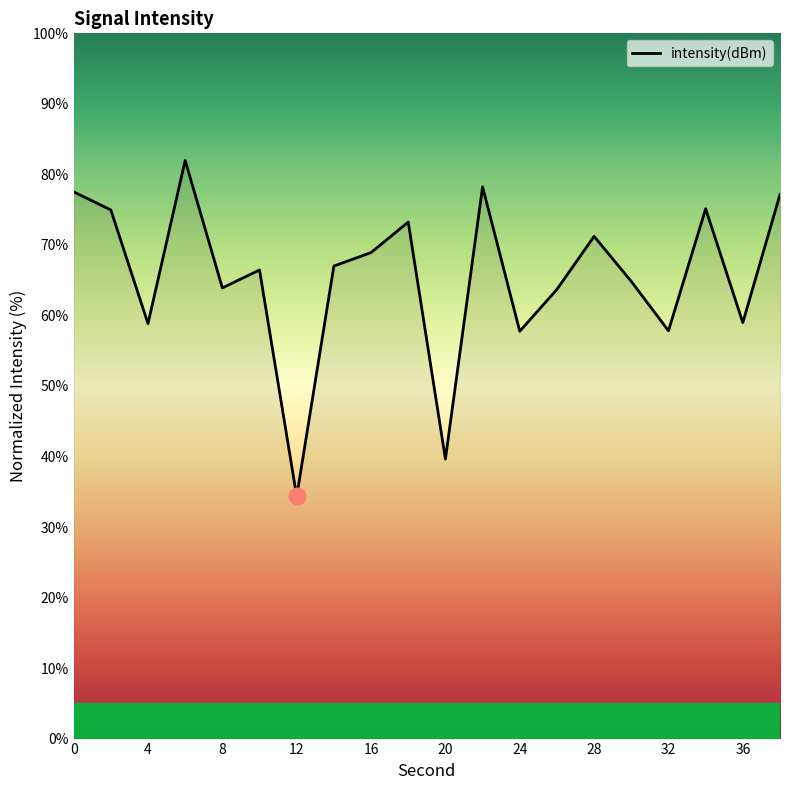

What is the difference between the maximum and minimum values?

47.6